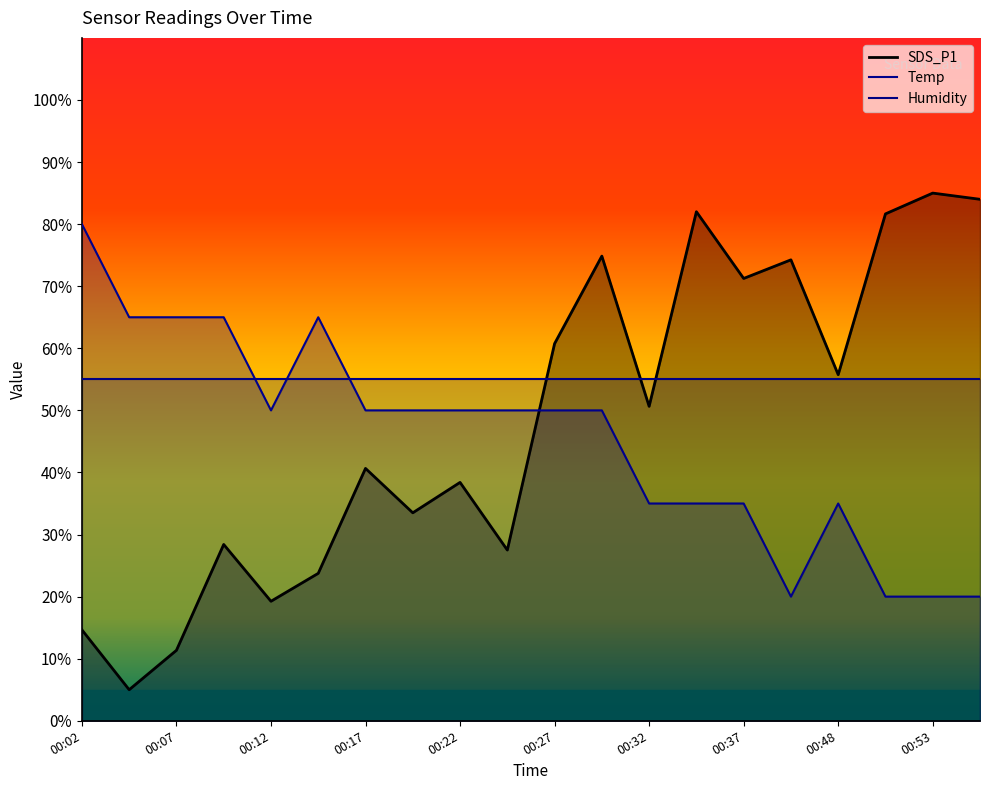

How many times do Temp and SDS_P1 cross each other?

1